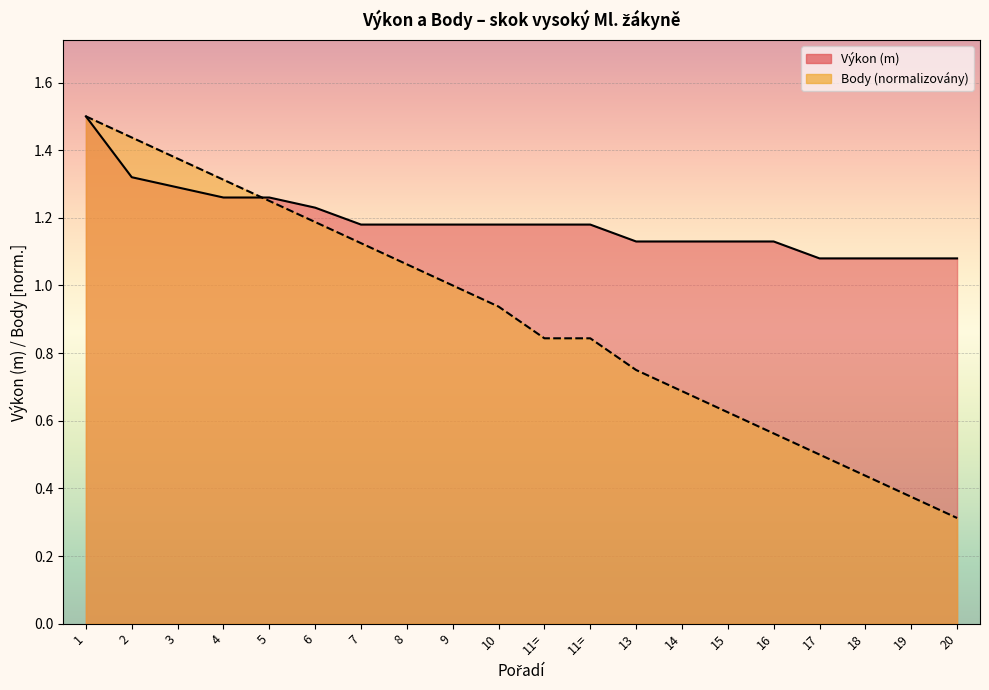

Reading left to right, transcribe all the data shown in this chart.

Výkon: 1.5	1.3	1.3	1.3	1.3	1.2	1.2	1.2	1.2	1.2	1.2	1.2	1.1	1.1	1.1	1.1	1.1	1.1	1.1	1.1
Body: 1.5	1.4	1.4	1.3	1.2	1.2	1.1	1.1	1.0	0.9	0.8	0.8	0.8	0.7	0.6	0.6	0.5	0.4	0.4	0.3